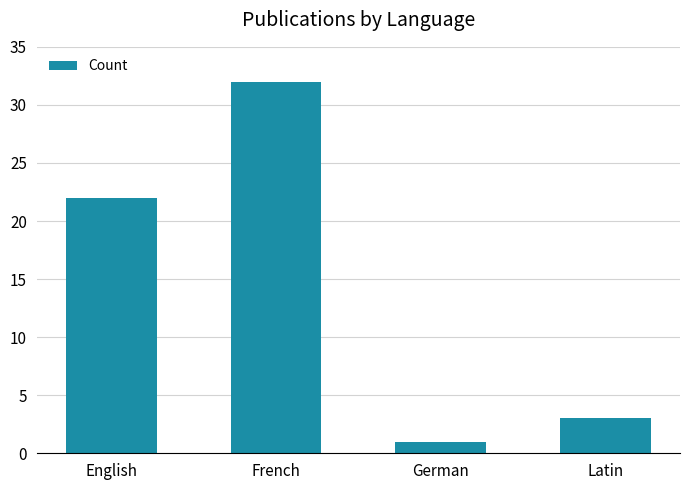

Are the bars grouped side by side (vs. stacked)?

No